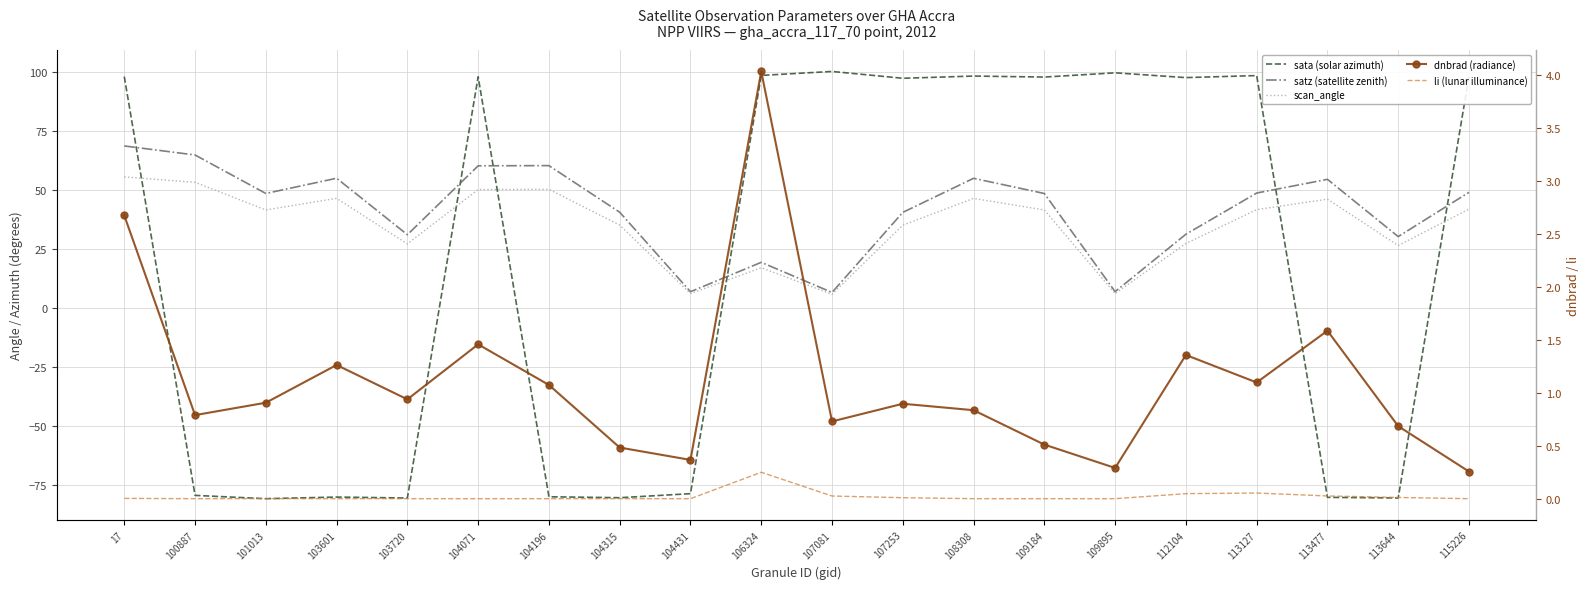

True or false: satz (satellite zenith) and scan_angle intersect in this chart.

False